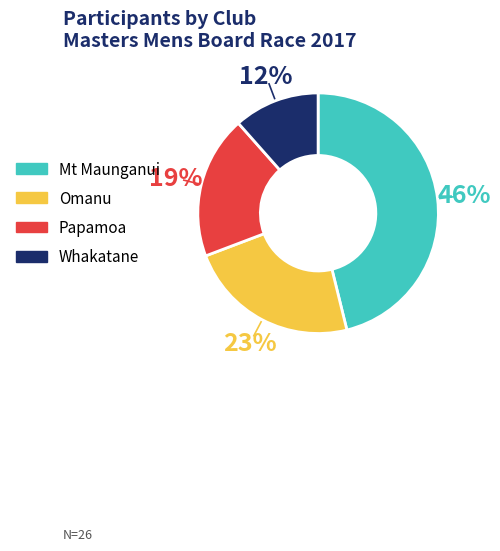

To the nearest percent, what is the average slice percentage?

25%